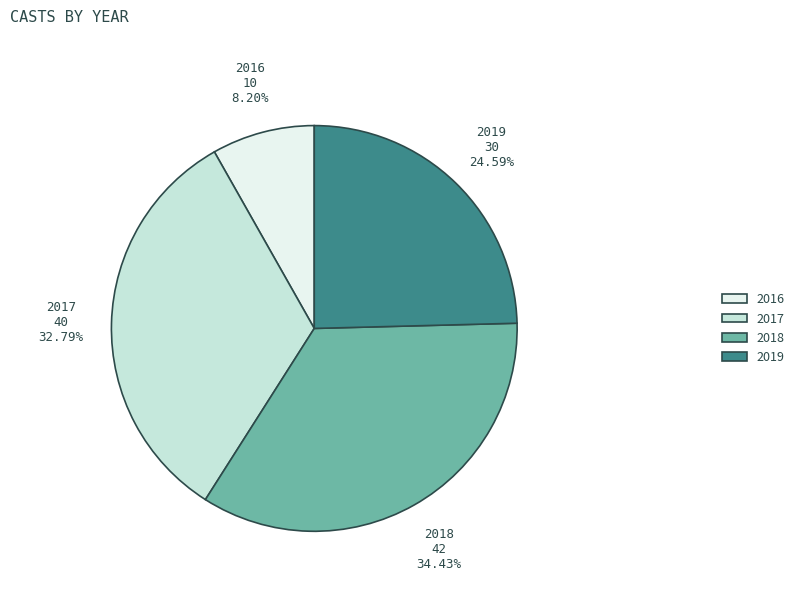

Does 2016 account for over 50% of the chart?

No